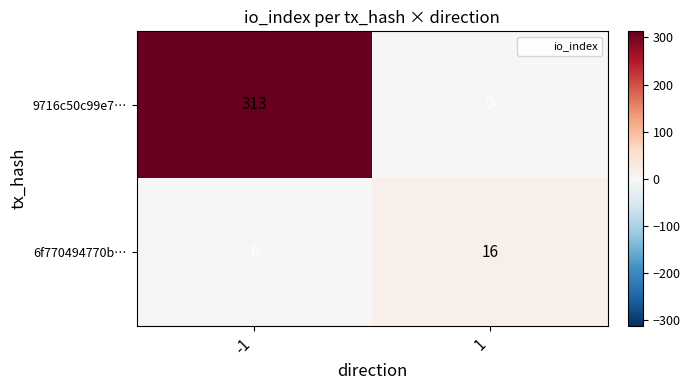

The value of 6f770494770b… at -1 is 0. True or false?

True